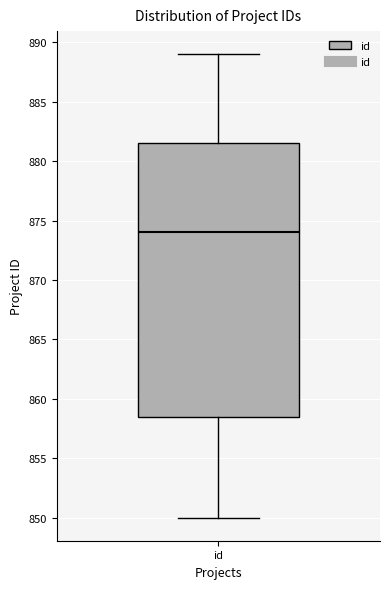

Read this box plot against the y-axis: the position of the median line, the range covered by the box, and the ends of both whiskers. The values are not printed on the chart, so give them approximately, as read against the axis.

median 874.0, box 858.5 to 881.5, whiskers 850.0 to 889.0